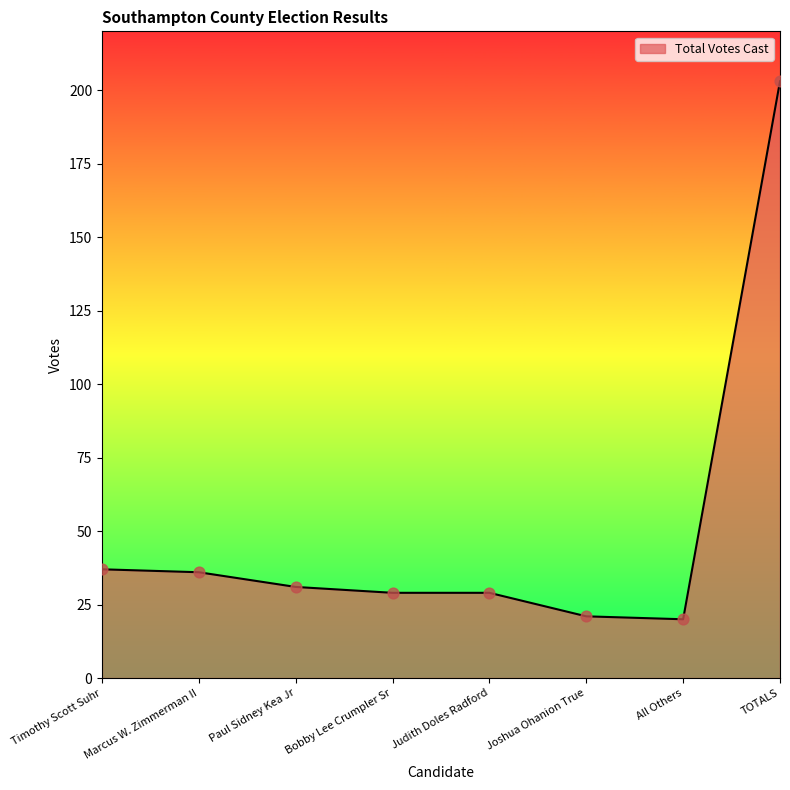

Approximately how many times larger is the value at Bobby Lee Crumpler Sr compared to Marcus W. Zimmerman II?

0.8